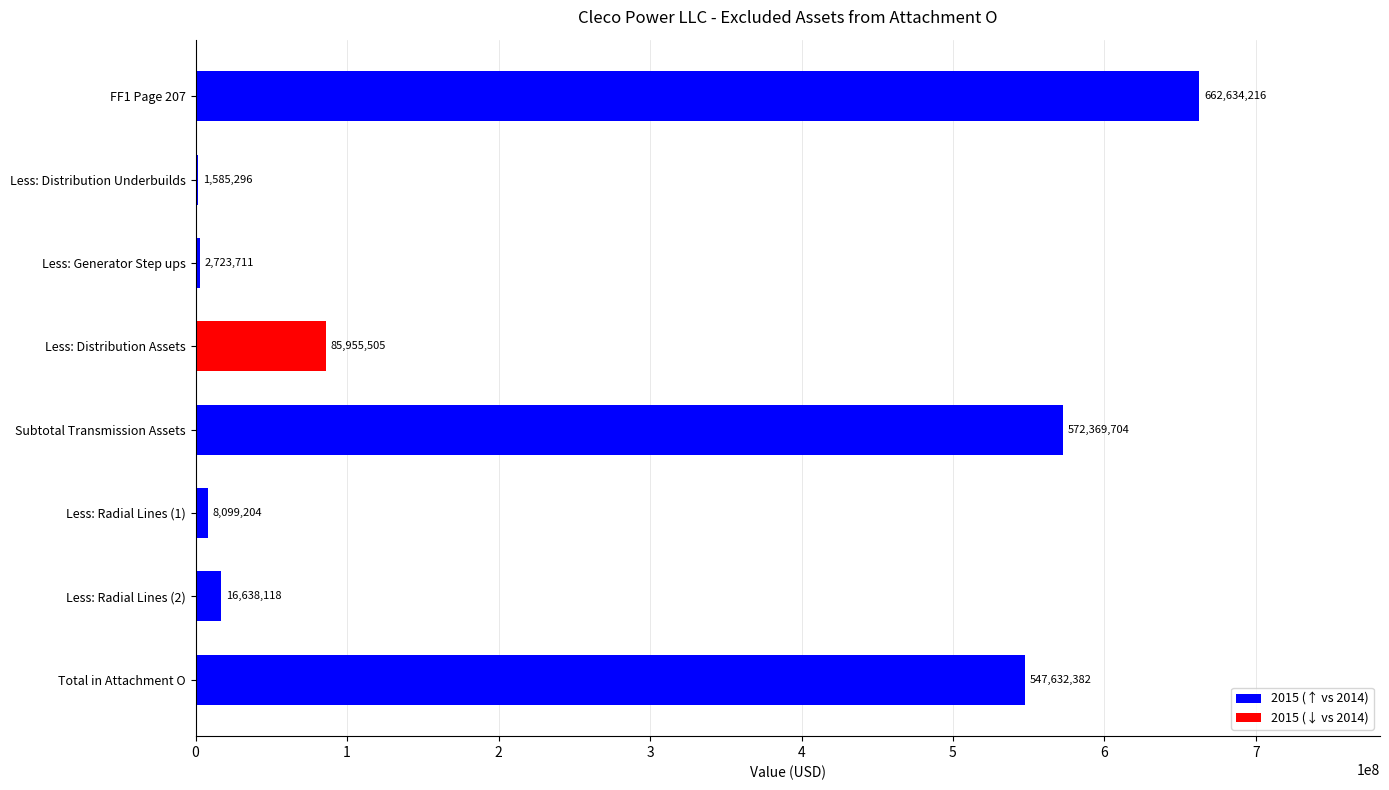

Rank the categories by value from lowest to highest.

Less: Distribution Underbuilds, Less: Generator Step ups, Less: Radial Lines (1), Less: Radial Lines (2), Less: Distribution Assets, Total in Attachment O, Subtotal Transmission Assets, FF1 Page 207